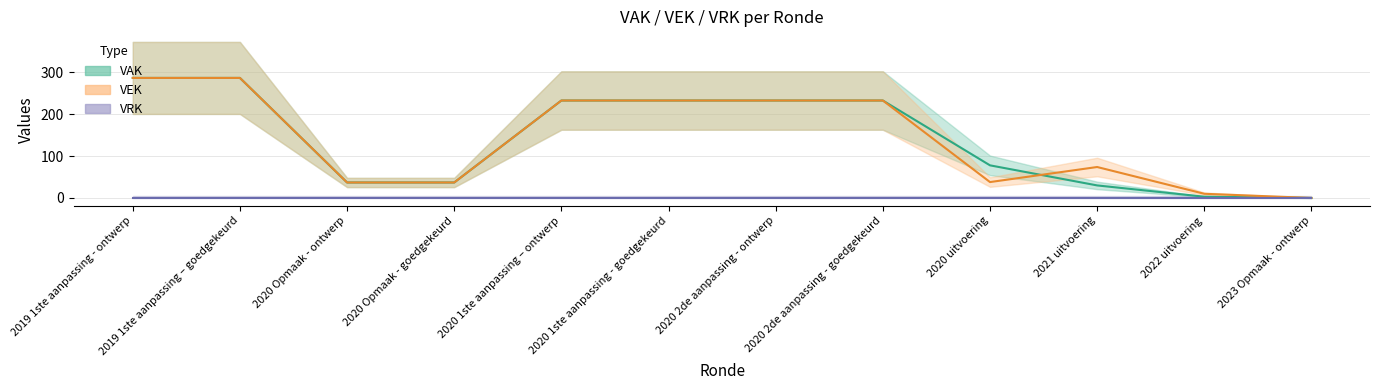

List the labels in order of VEK value, largest first.

2019 1ste aanpassing - ontwerp, 2019 1ste aanpassing – goedgekeurd, 2020 1ste aanpassing – ontwerp, 2020 1ste aanpassing - goedgekeurd, 2020 2de aanpassing - ontwerp, 2020 2de aanpassing - goedgekeurd, 2021 uitvoering, 2020 uitvoering, 2020 Opmaak - ontwerp, 2020 Opmaak - goedgekeurd, 2022 uitvoering, 2023 Opmaak - ontwerp